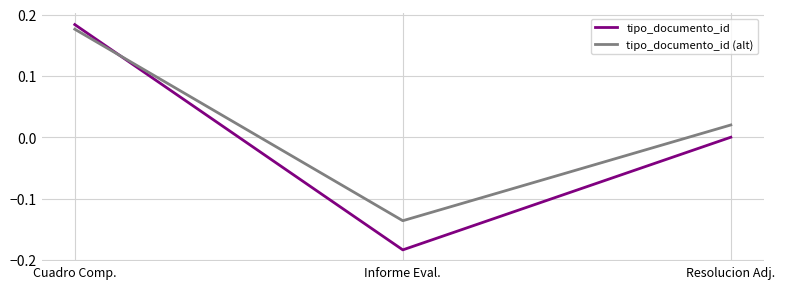

Is the value of tipo_documento_id (alt) at Resolucion Adj. greater than the value of tipo_documento_id at Cuadro Comp.?

No